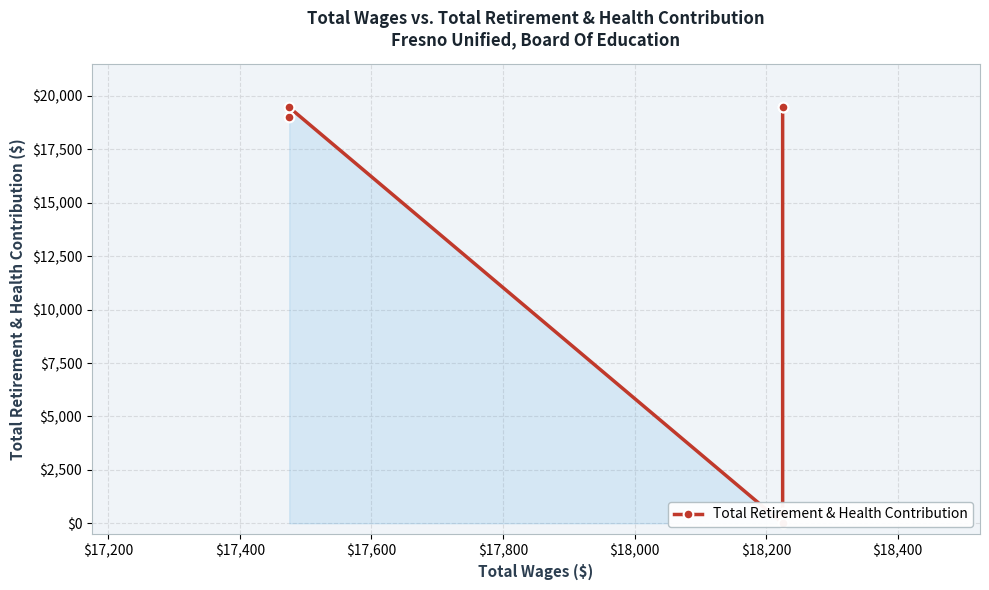

The value at $18,200 is 19485. True or false?

True